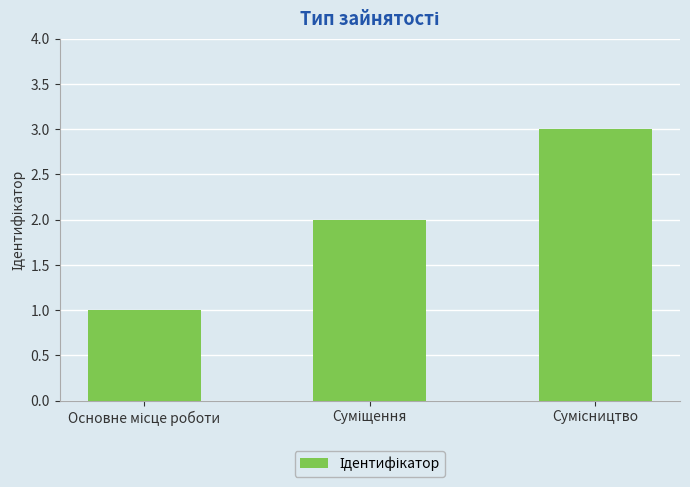

How many bars are there in total?

3